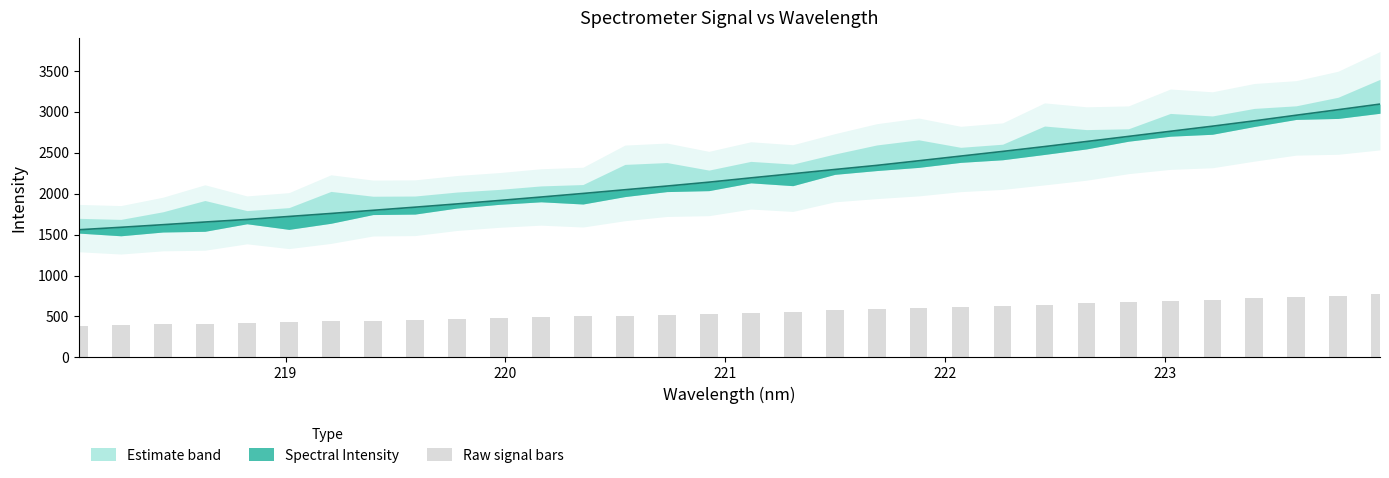

What is the smallest value displayed?

389.7